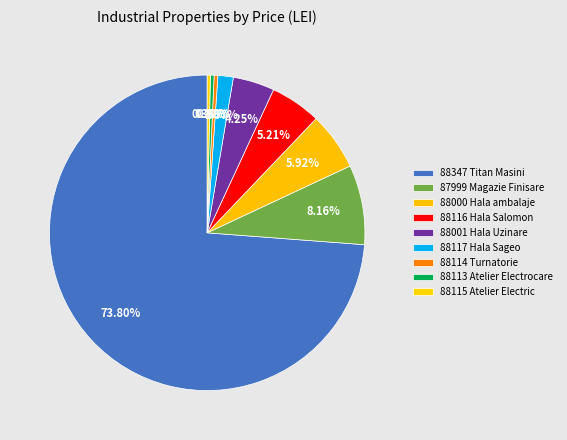

To the nearest percent, what portion does 87999 Magazie Finisare represent?

8%